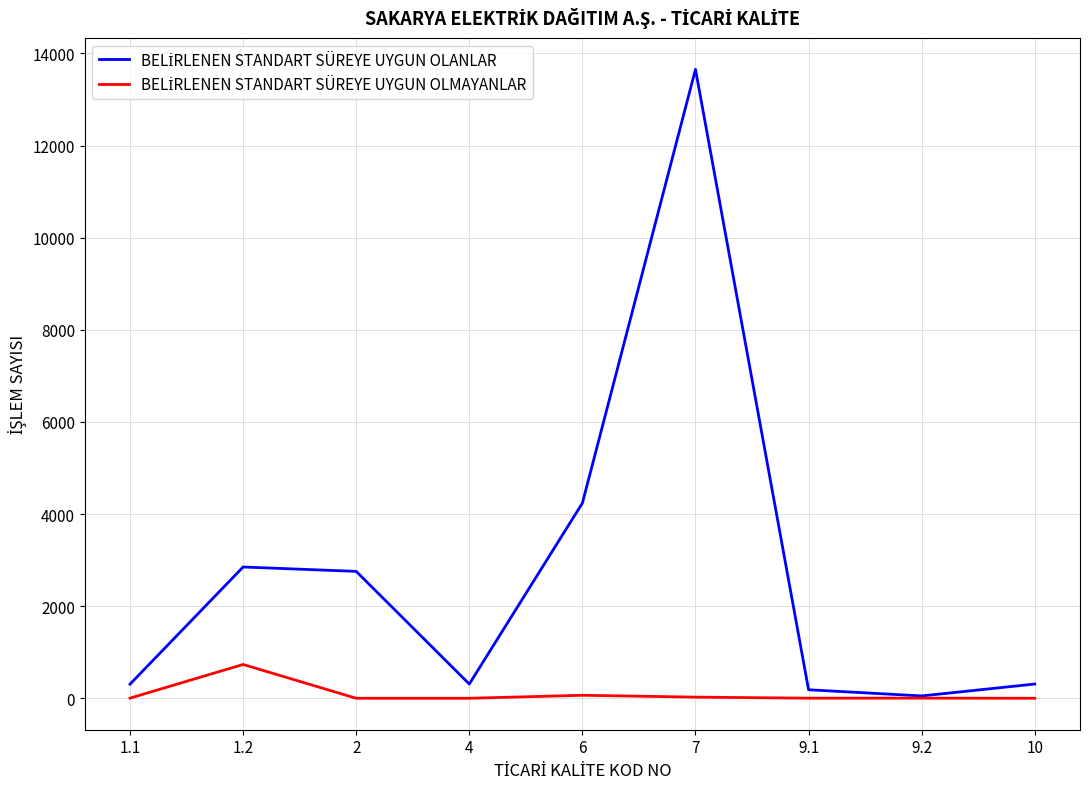

Which label corresponds to the largest value in the chart?

7